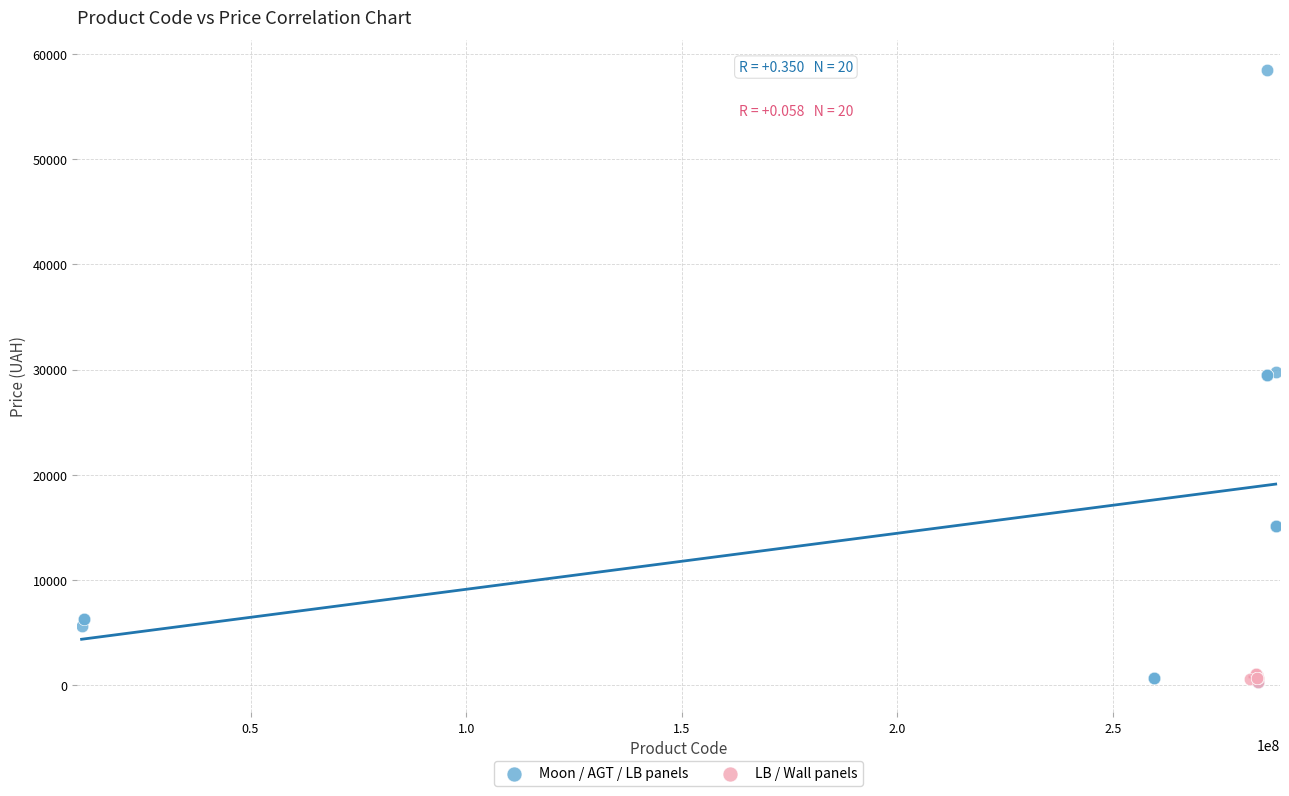

Which series contains the highest Y value?

Moon / AGT / LB panels